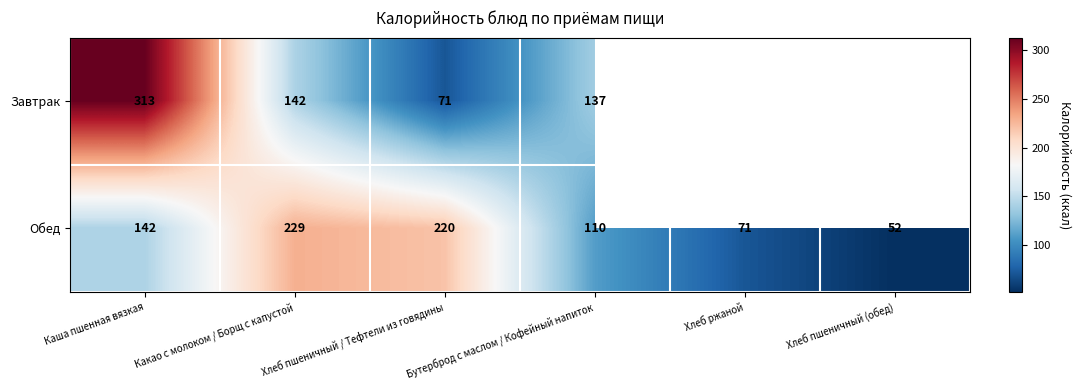

At Бутерброд с маслом / Кофейный напиток, list the series in order from largest to smallest.

Завтрак, Обед